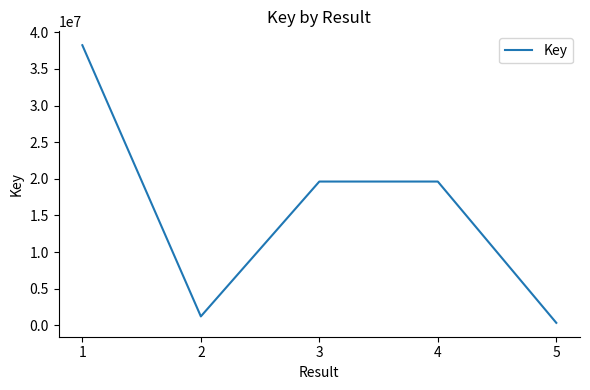

How many categories are shown in the chart?

5